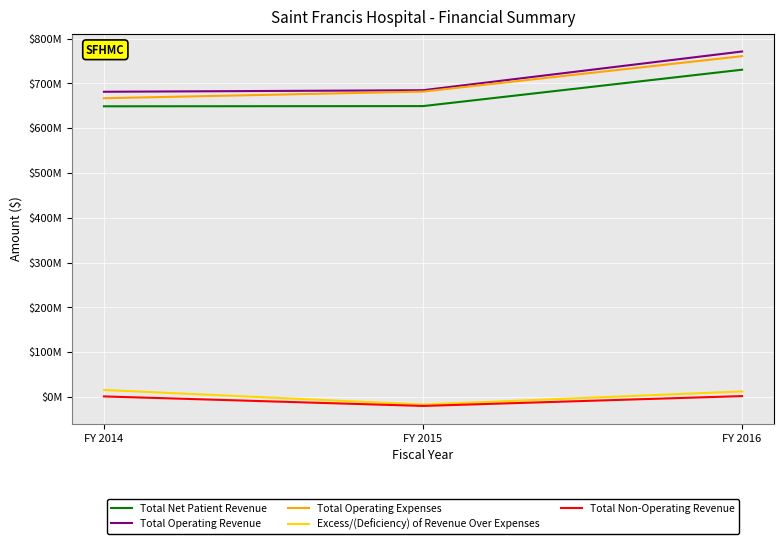

Does the chart display data point markers on the line(s)?

No